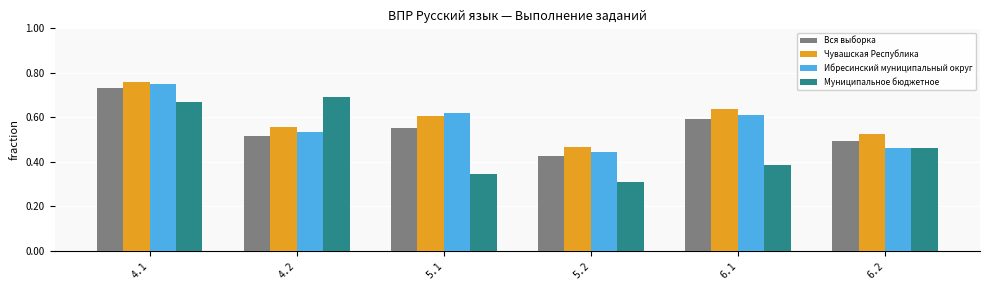

List the labels in order of Чувашская Республика value, largest first.

4.1, 6.1, 5.1, 4.2, 6.2, 5.2